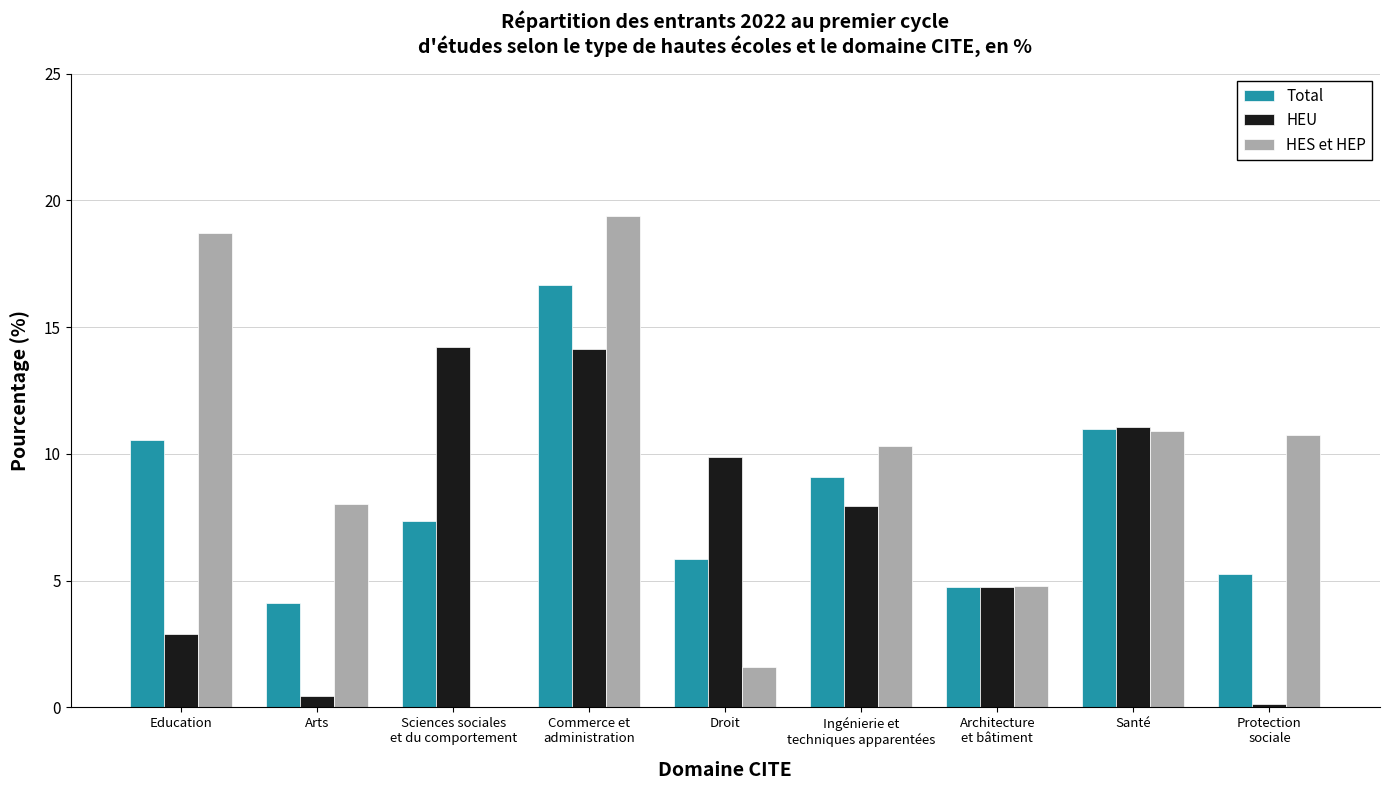

What is the sum of all Total values?

74.6